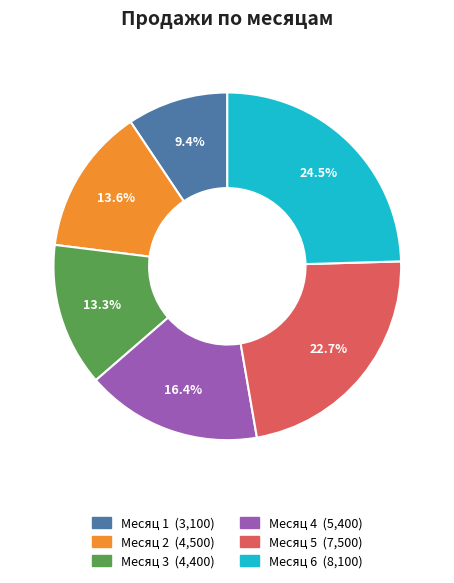

Count the number of slices in the pie.

6